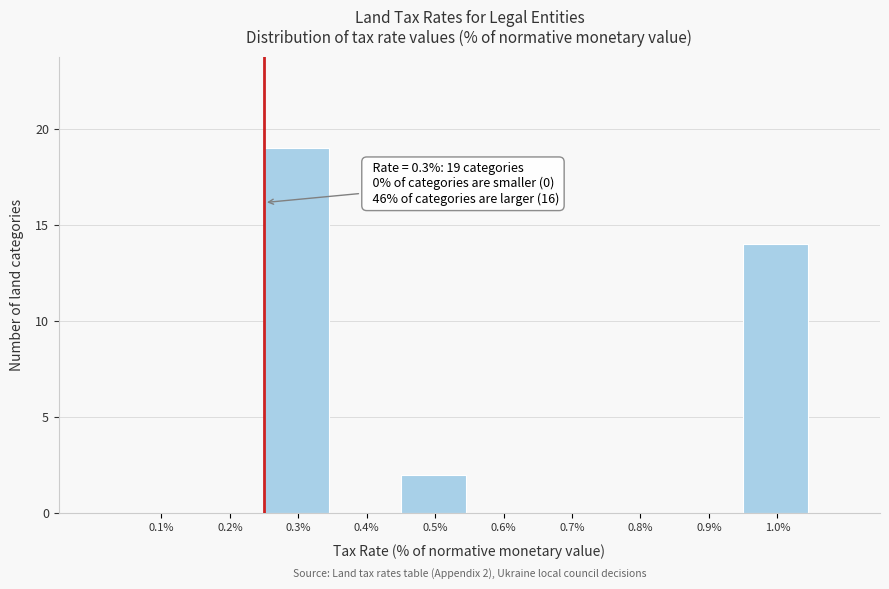

Reading left to right, what are all the values shown in this chart?

0.1%=0	0.2%=0	0.3%=19	0.4%=0	0.5%=2	0.6%=0	0.7%=0	0.8%=0	0.9%=0	1.0%=14